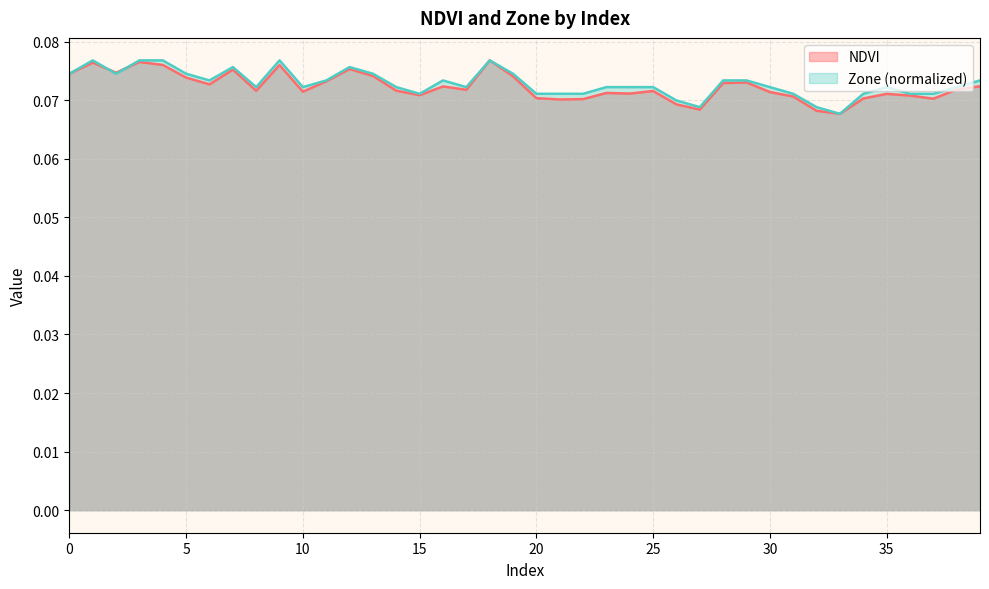

How many times do Zone and NDVI cross each other?

2